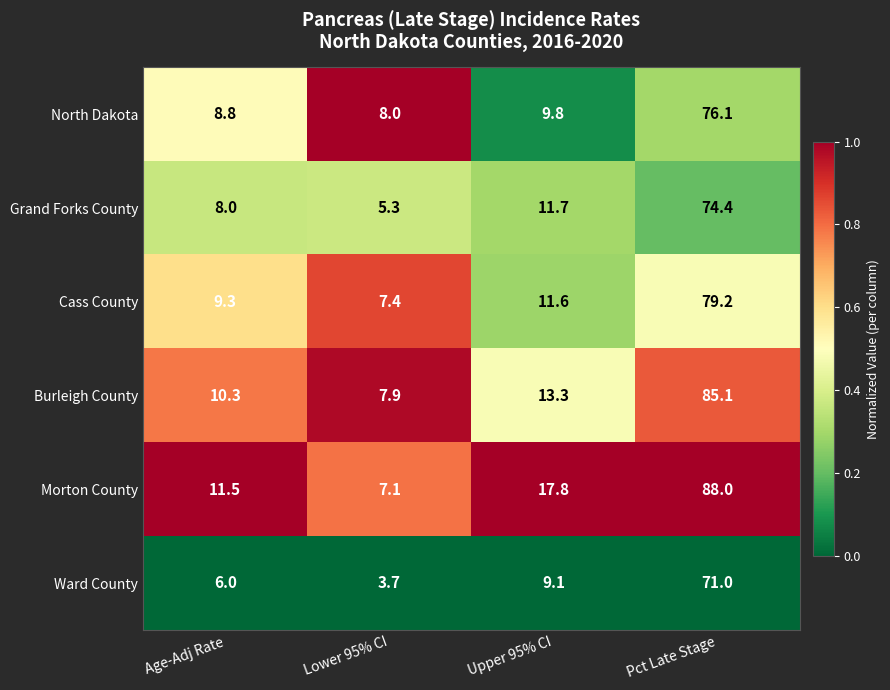

Which series has the widest spread of values?

Morton County